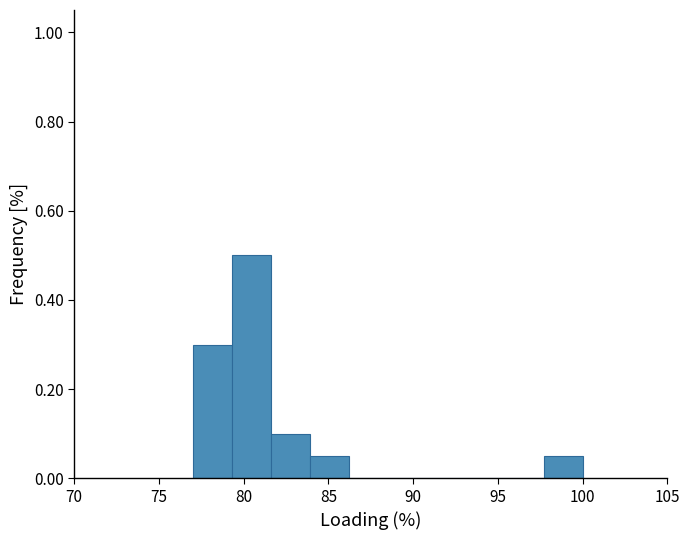

Which range on the x-axis has the tallest bar?

79.3 to 81.6